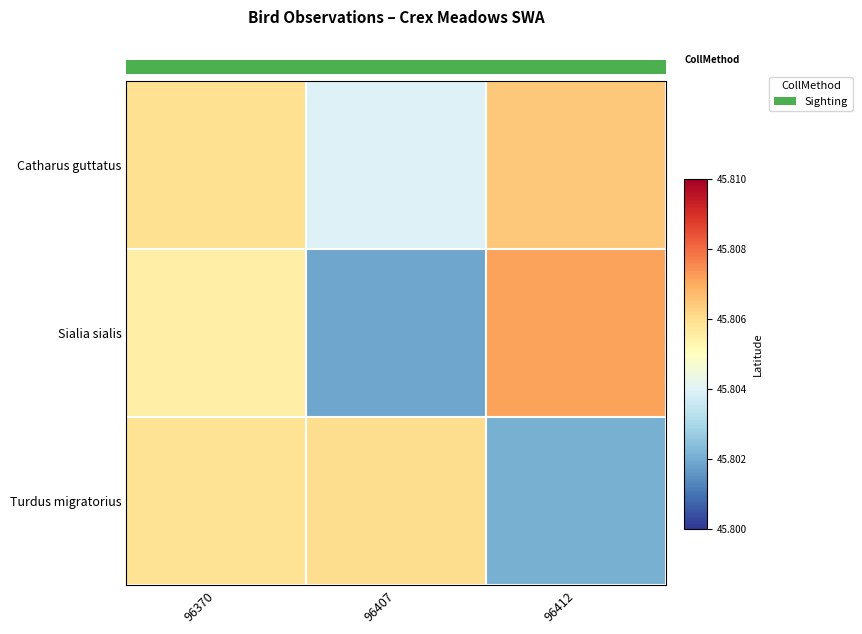

Is it true that Catharus guttatus equals 45.8 at 96407?

True